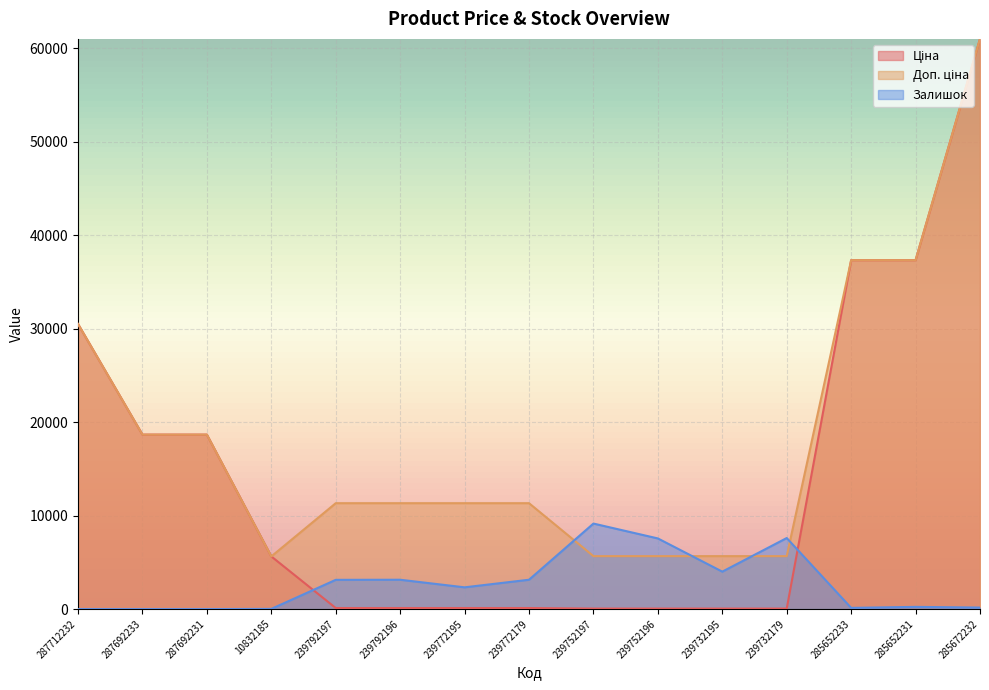

True or false: Залишок has a value of 1458.2 at 239772195.

False